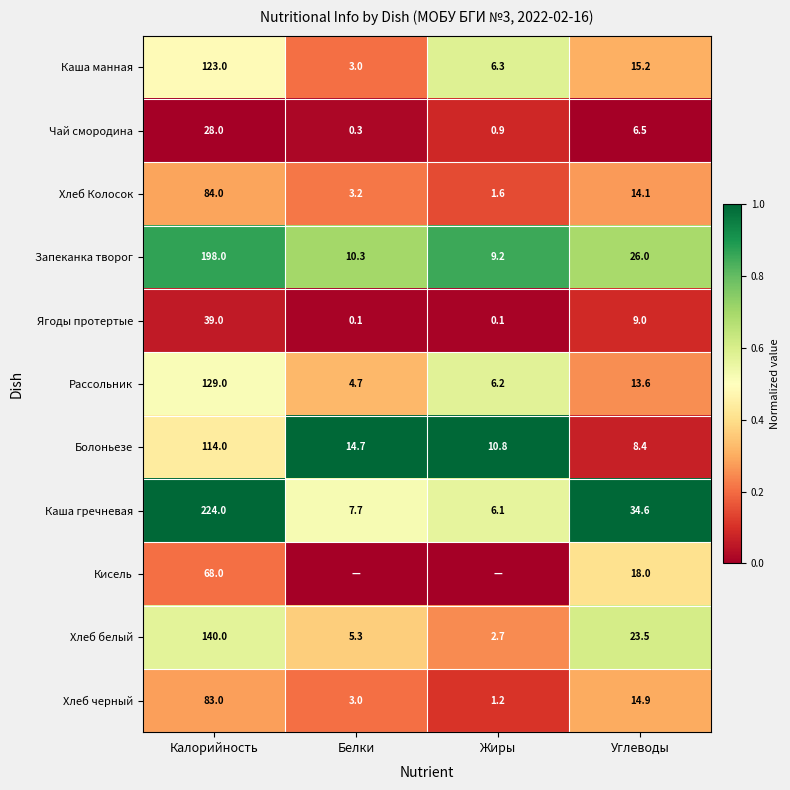

At which label does Каша гречневая reach its minimum?

Жиры